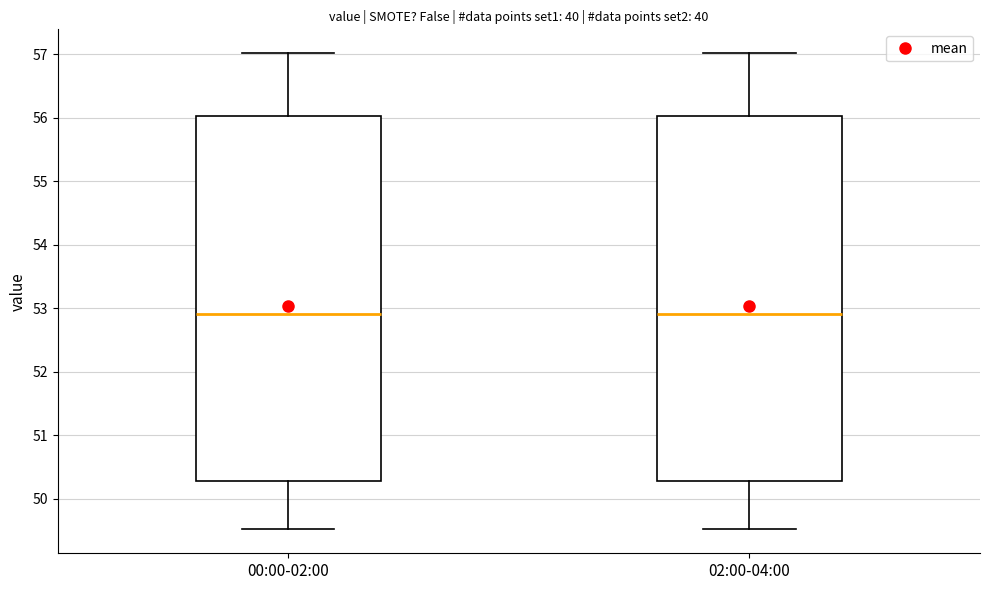

Where is the lower edge of the box for 02:00-04:00 on the y-axis? The values are not printed on the chart, so give them approximately, as read against the axis.

50.3